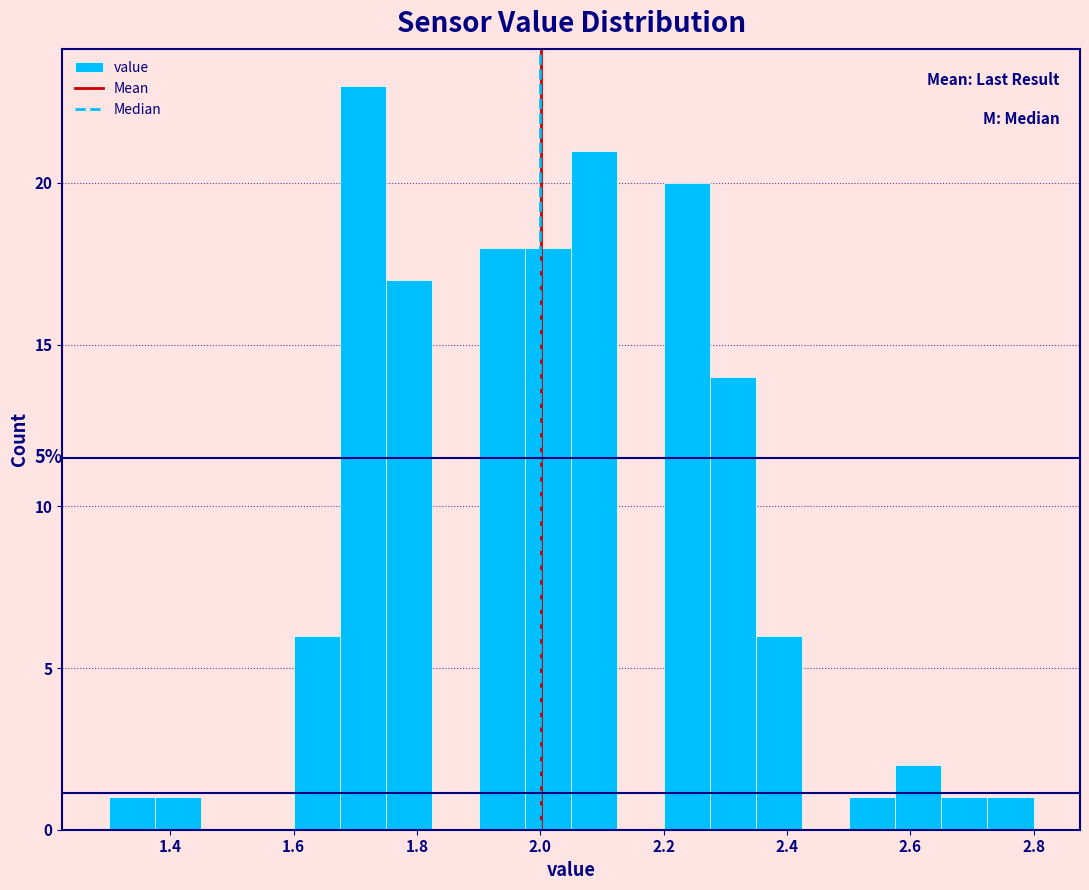

Around what value on the x-axis is the tallest bar? Give the approximate position of its centre, as read against the axis.

1.72